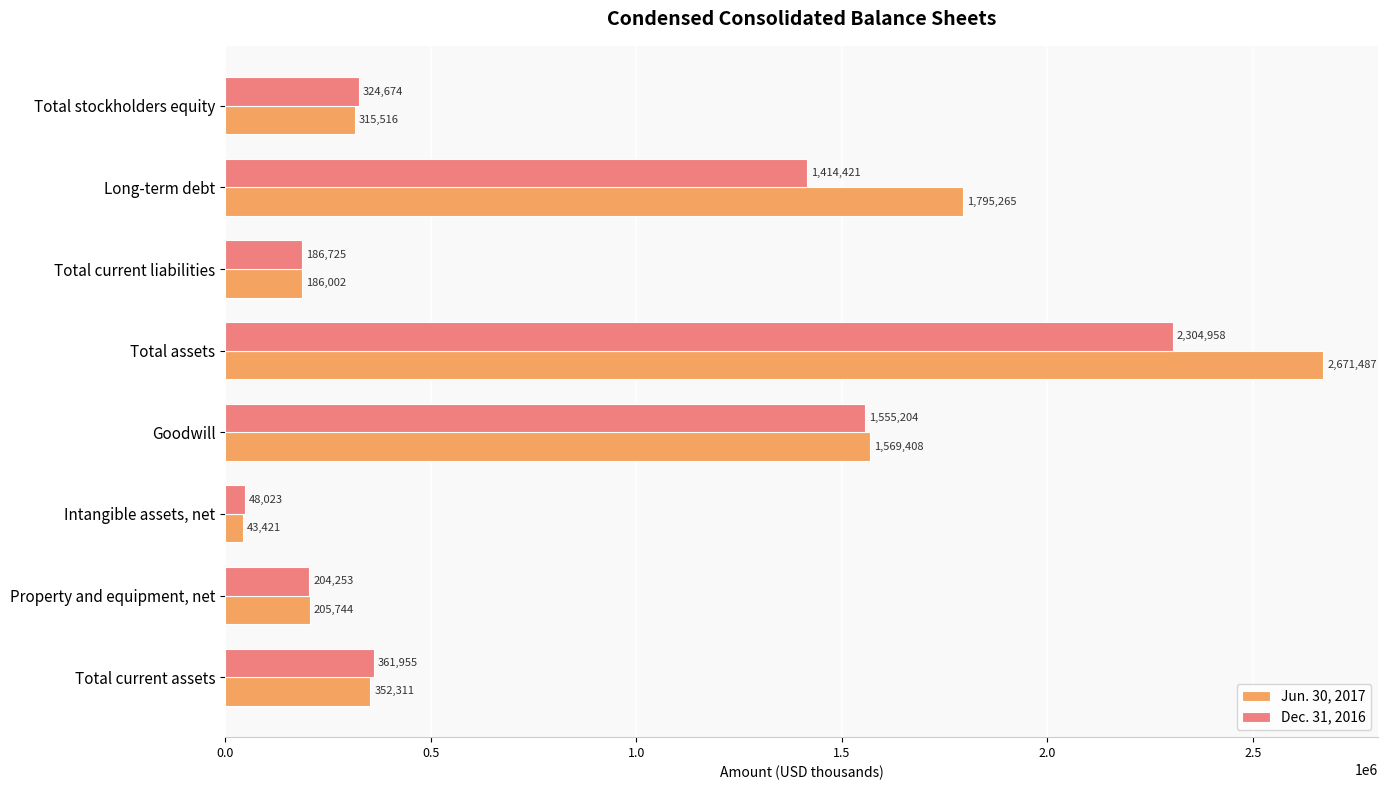

How many distinct data groups are displayed?

2